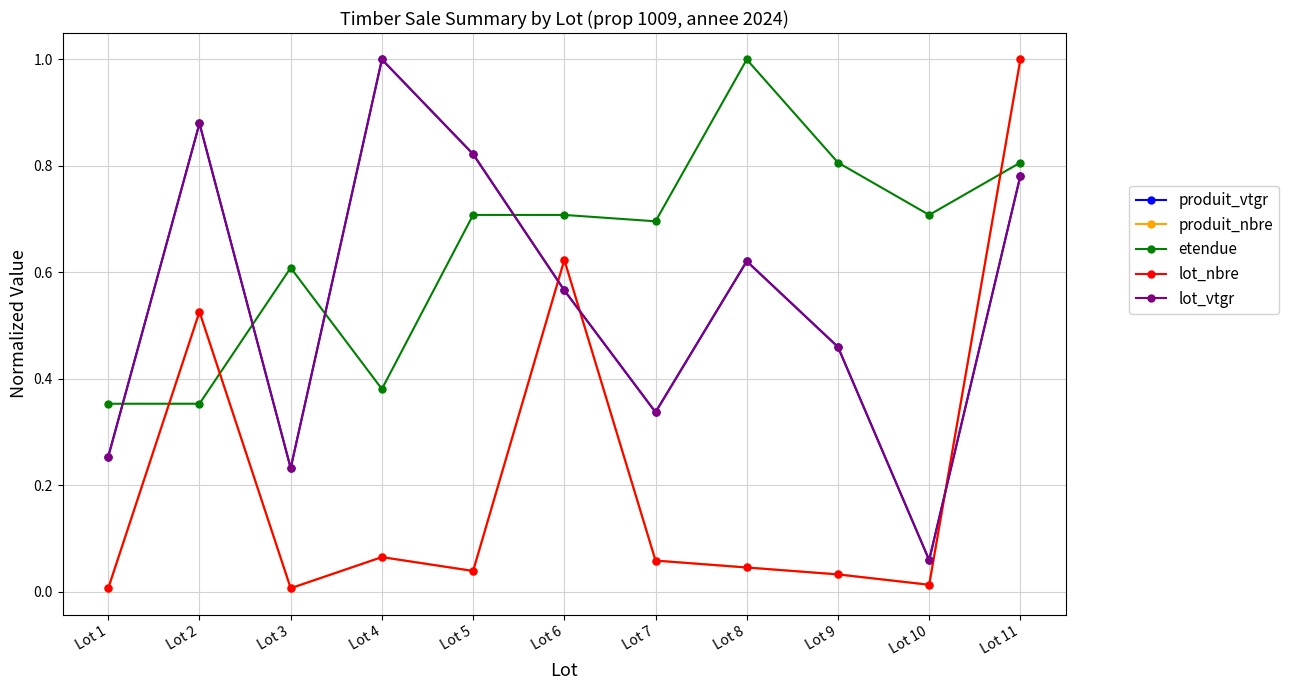

How many interior local valleys does the produit_nbre series have?

3